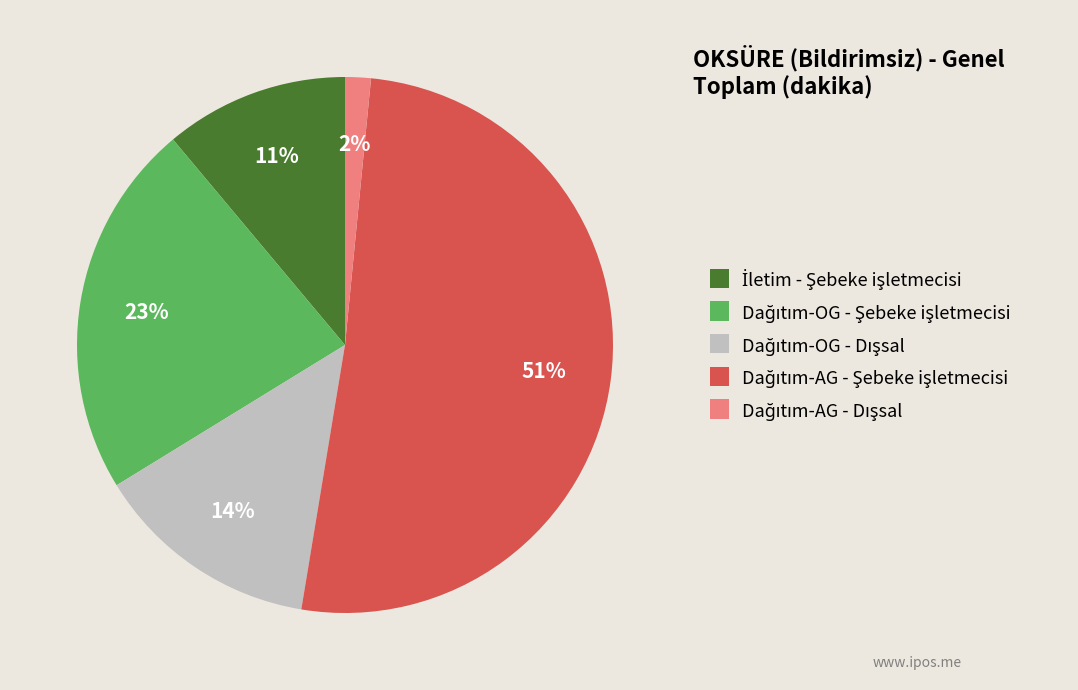

Does any single category account for the majority?

Yes